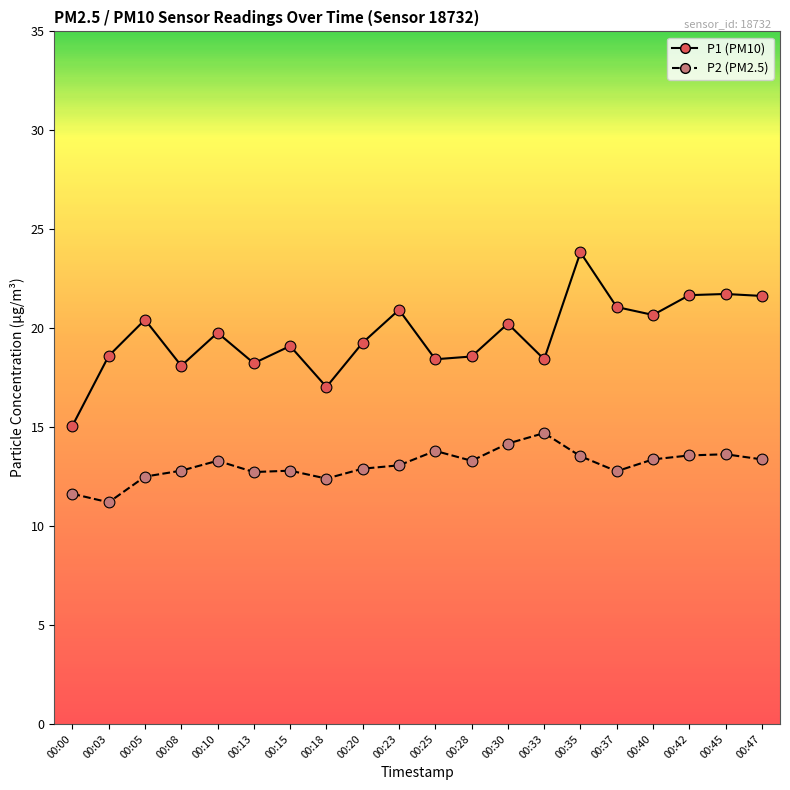

What is the total value across all series at 00:18?

29.4